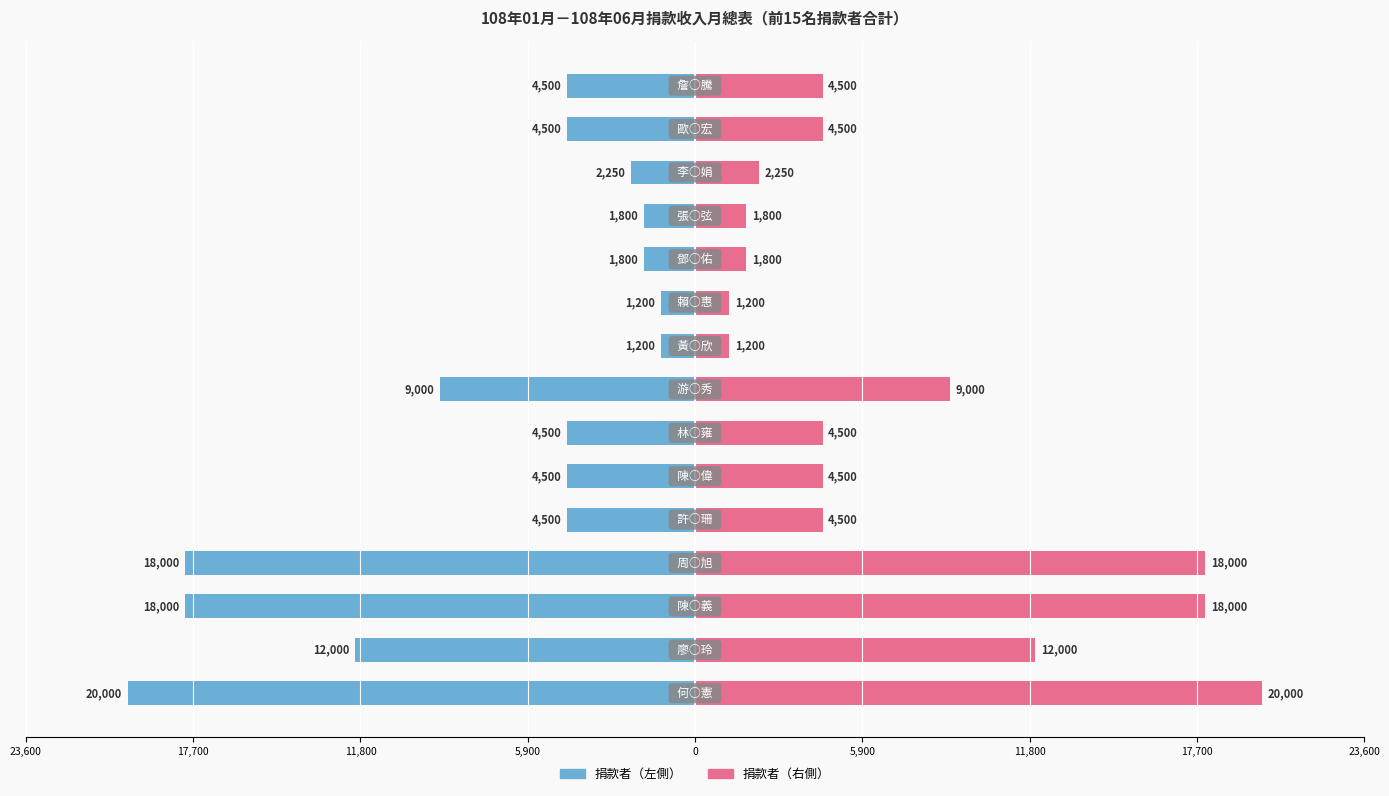

How many series are shown in this chart?

2